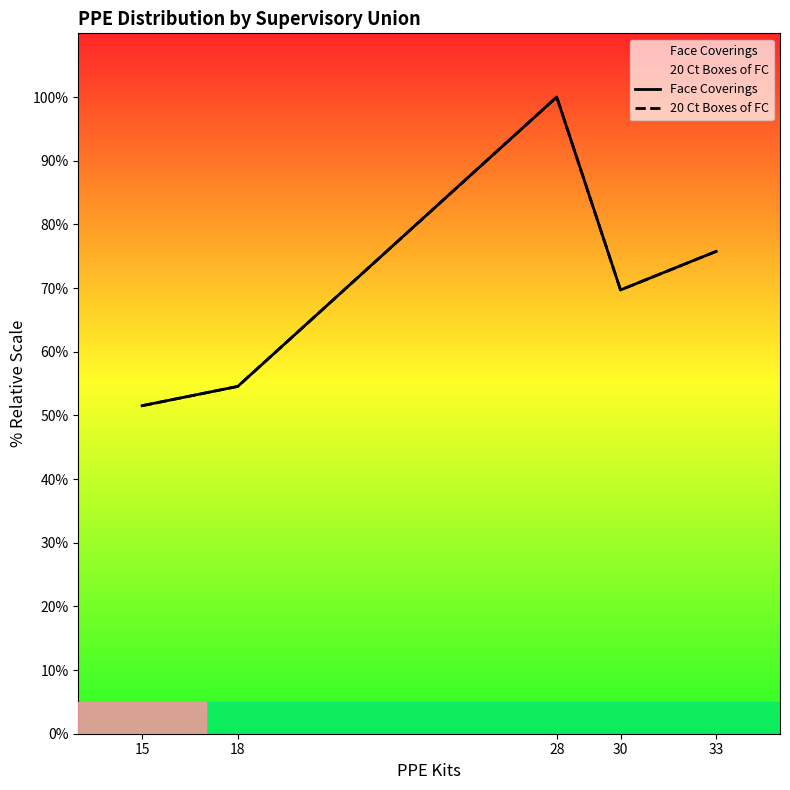

True or false: 20 Ct Boxes of FC and Face Coverings intersect in this chart.

False